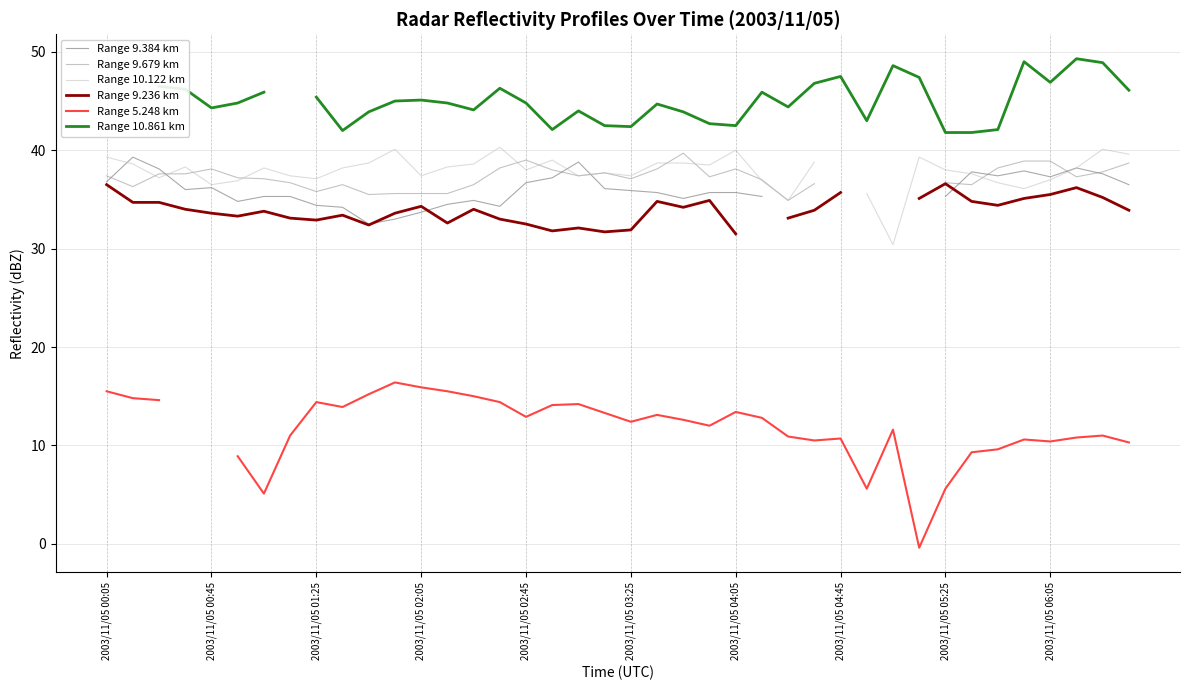

How many data points in Range 9.384 km are less than 36?

18